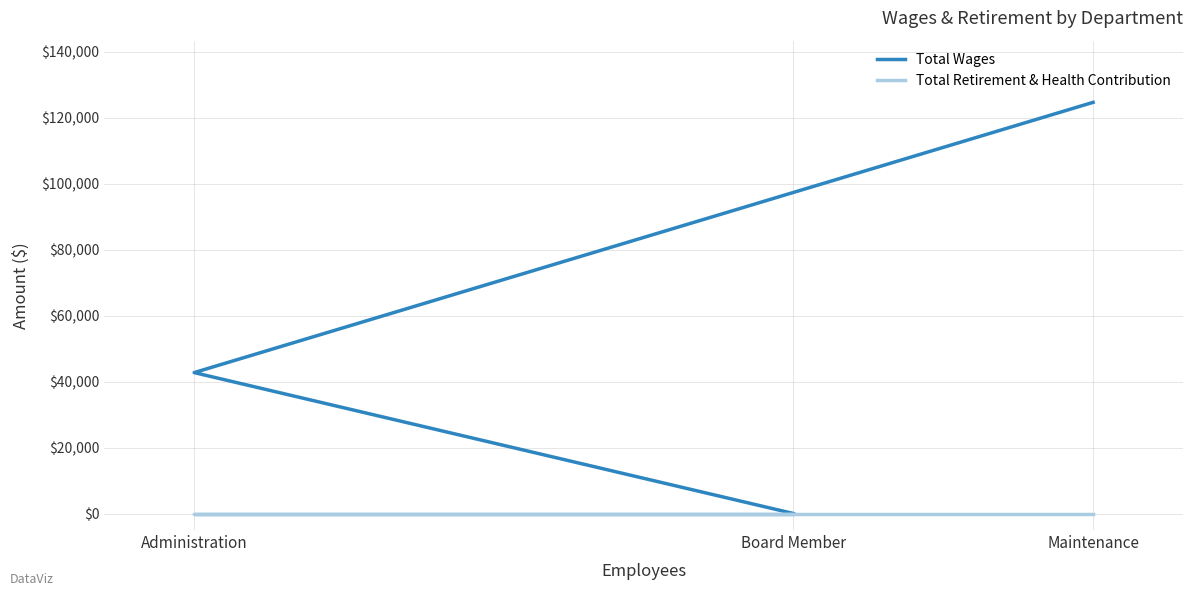

What is the difference between the highest and lowest values at Maintenance?

124609